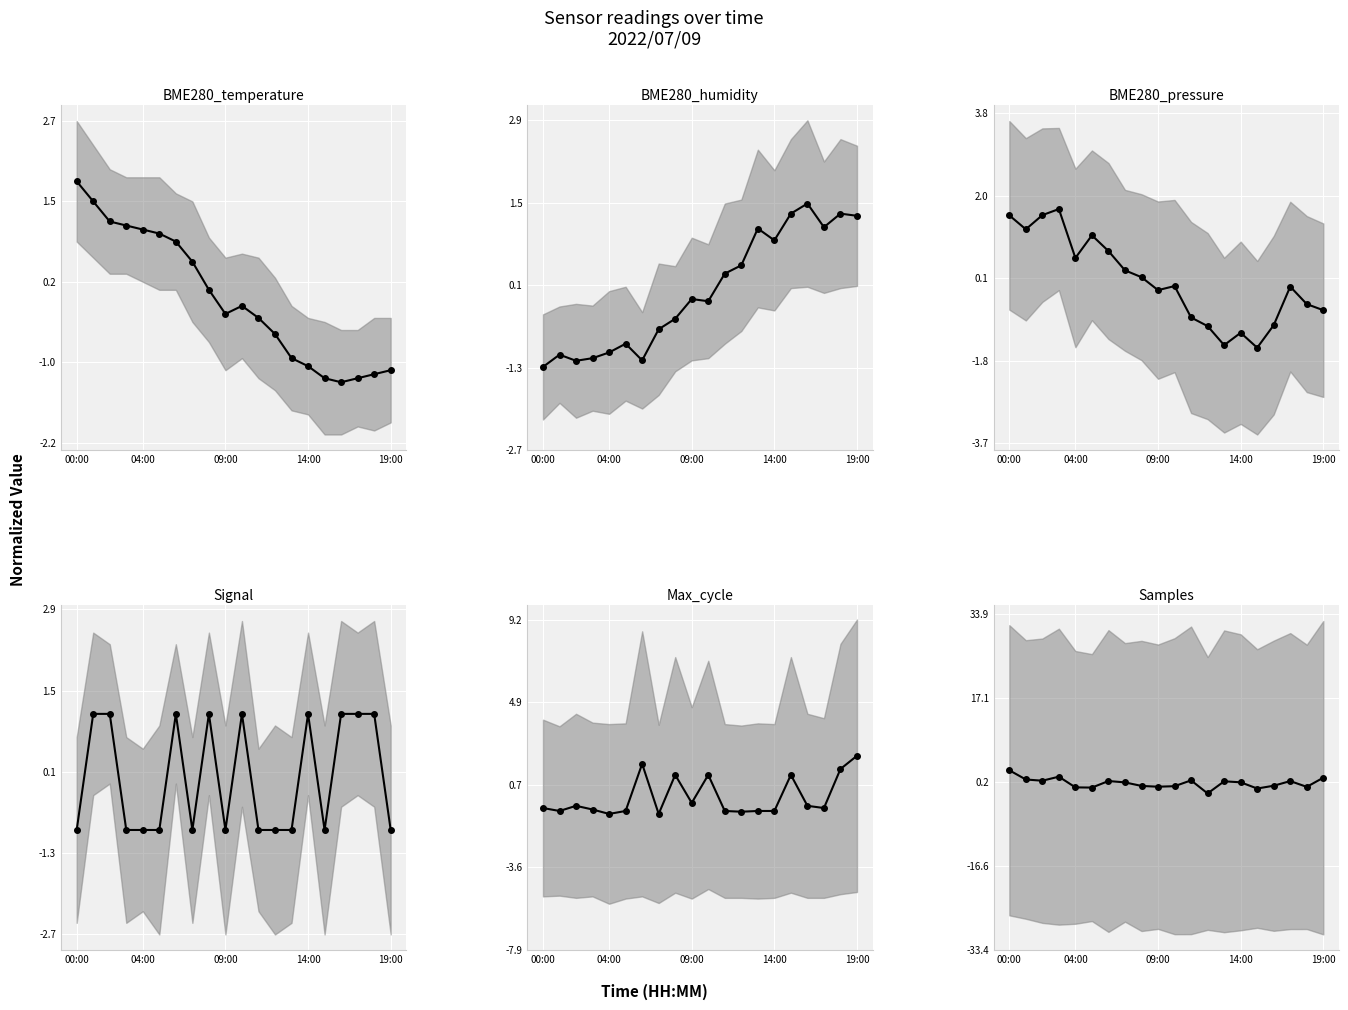

The Signal series shows -0.9 at 14:00. True or false?

True